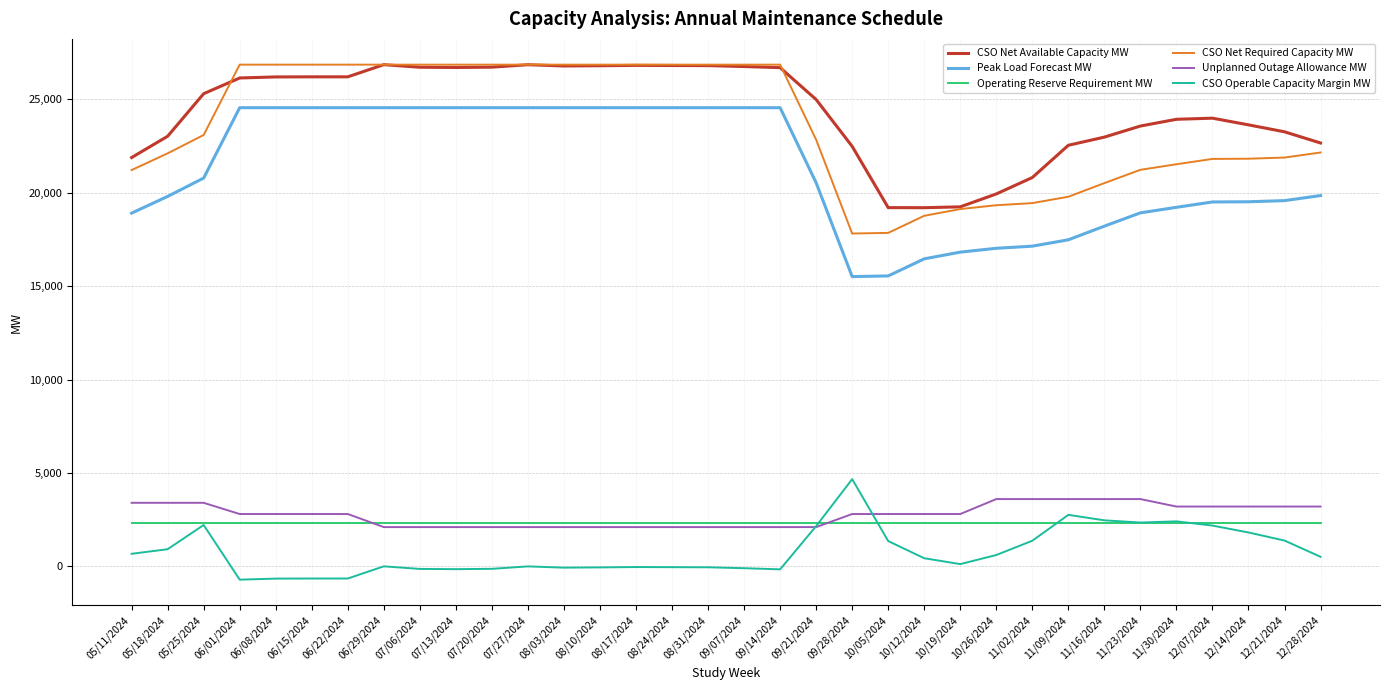

What is the spread (max minus min) of values at 12/07/2024?

21811